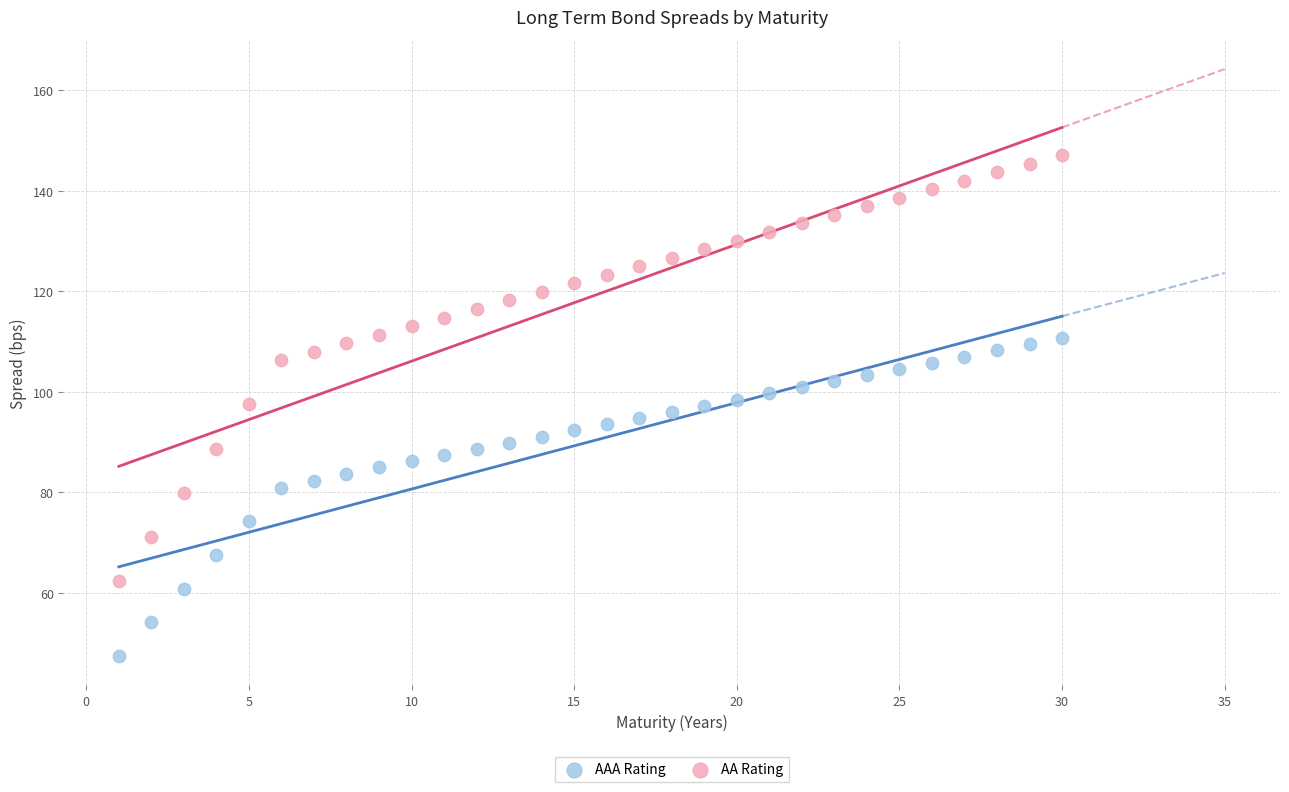

Which series contains the lowest Y value?

AAA Rating